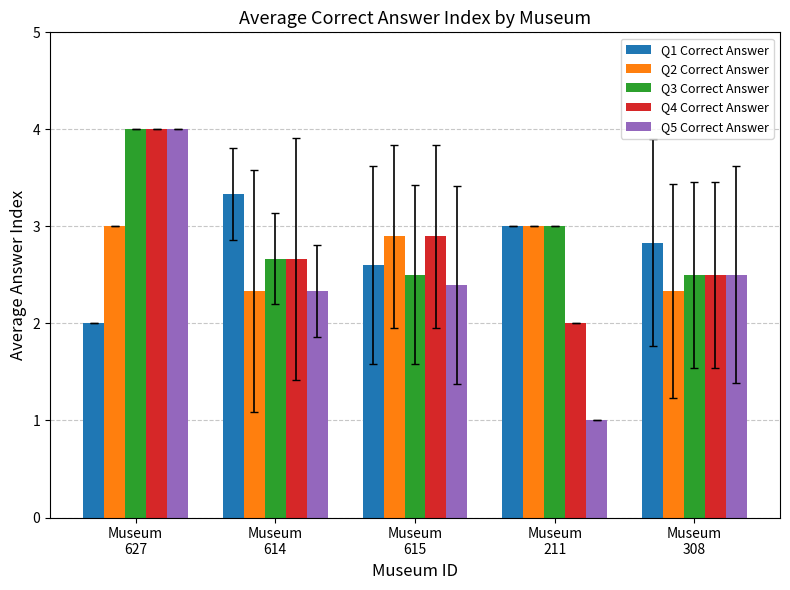

Is it true that Q2 Correct Answer equals 2.3 at Museum
308?

True